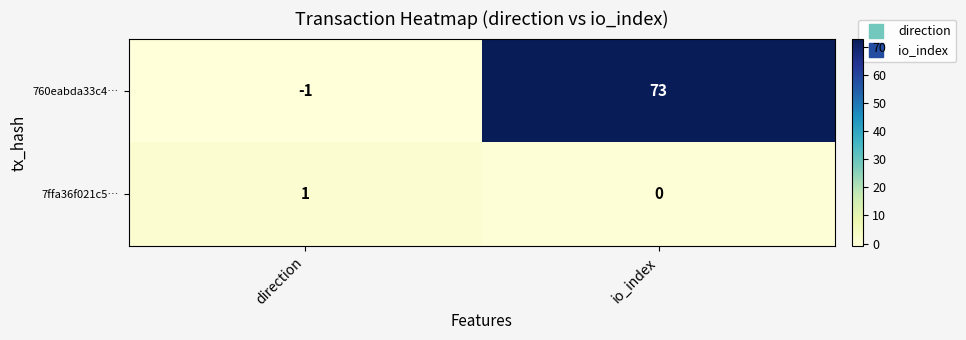

At how many categories does at least one series exceed 20?

1